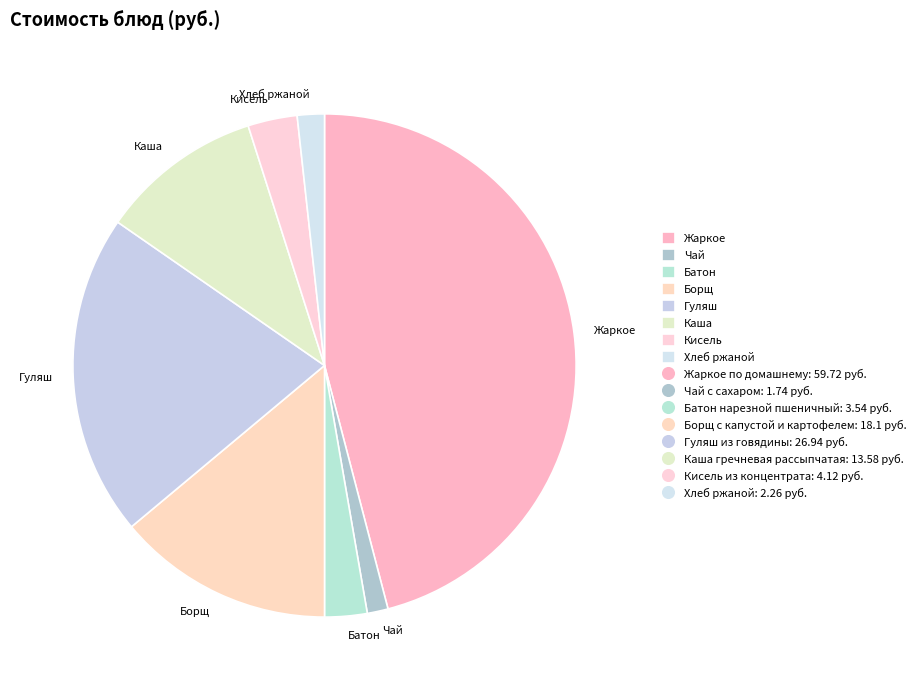

Approximately how many times larger is the value at Каша compared to Кисель?

3.3